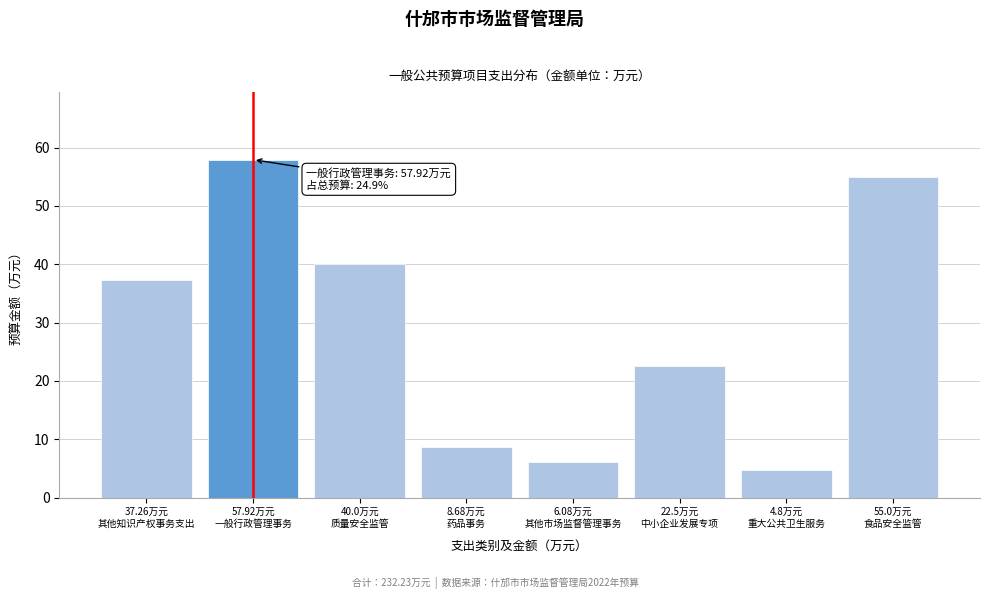

Reading right to left, what are all the values shown in this chart?

55.0	4.8	22.5	6.1	8.7	40.0	57.9	37.3